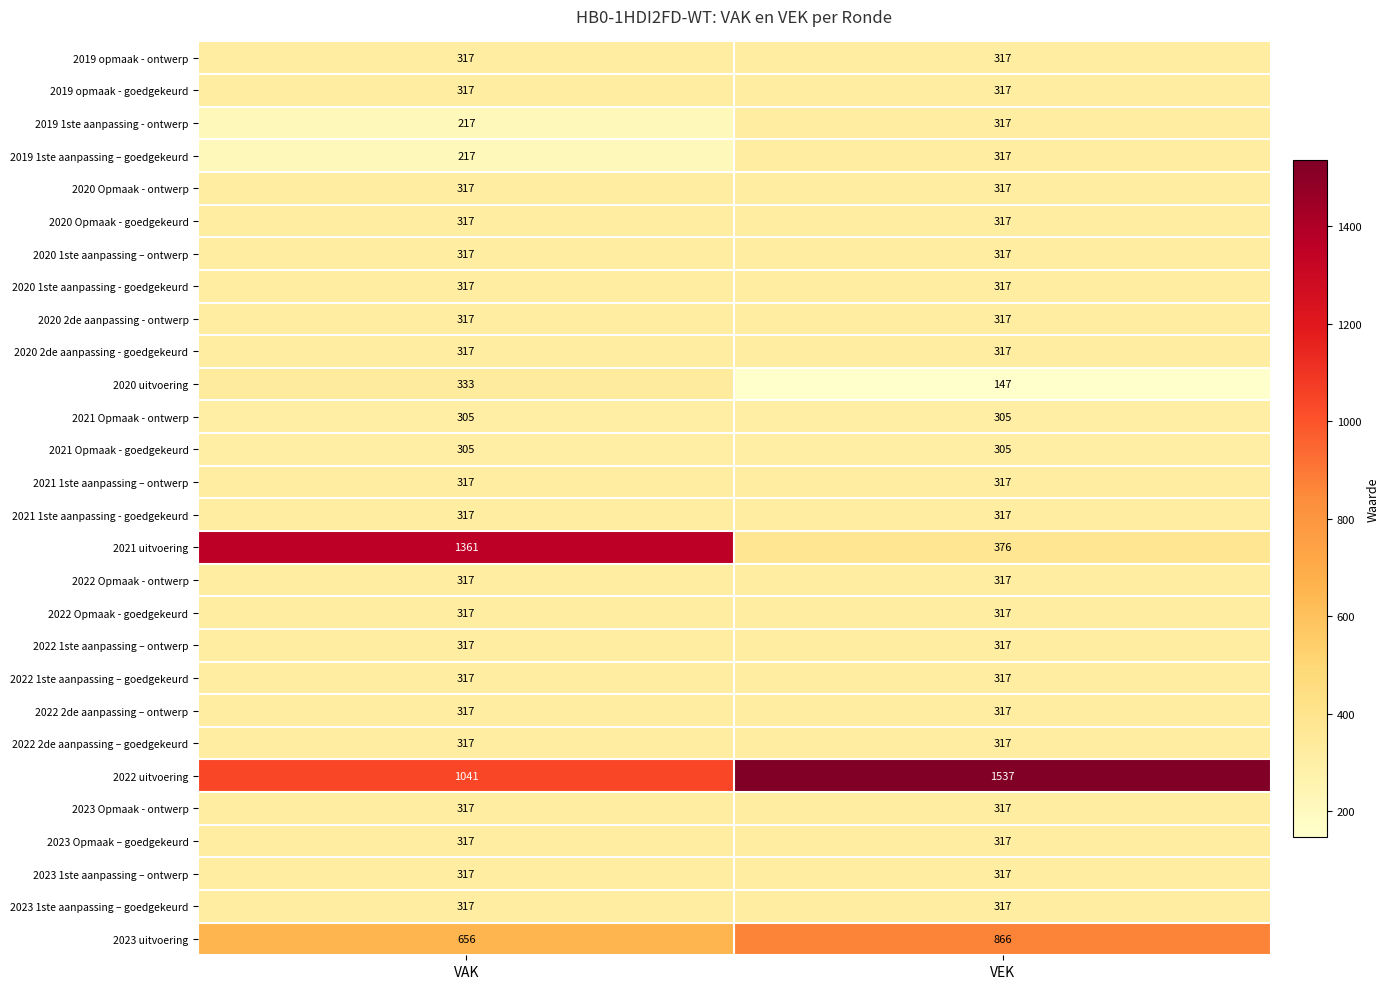

Which series changed the most between VAK and VEK?

2021 uitvoering